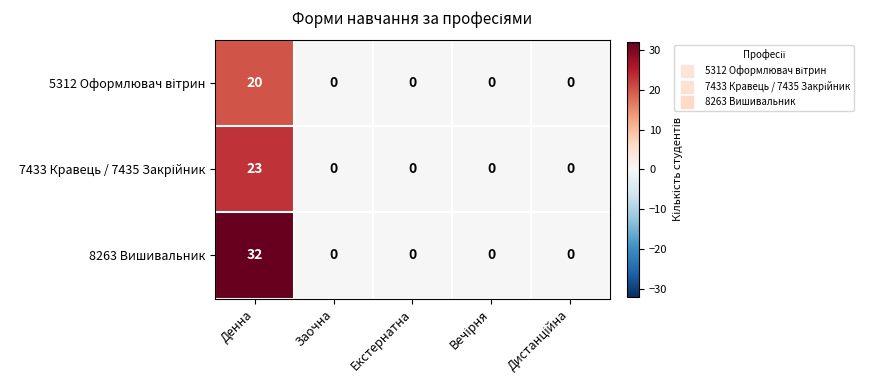

At which category is the sum across all series the highest?

Денна